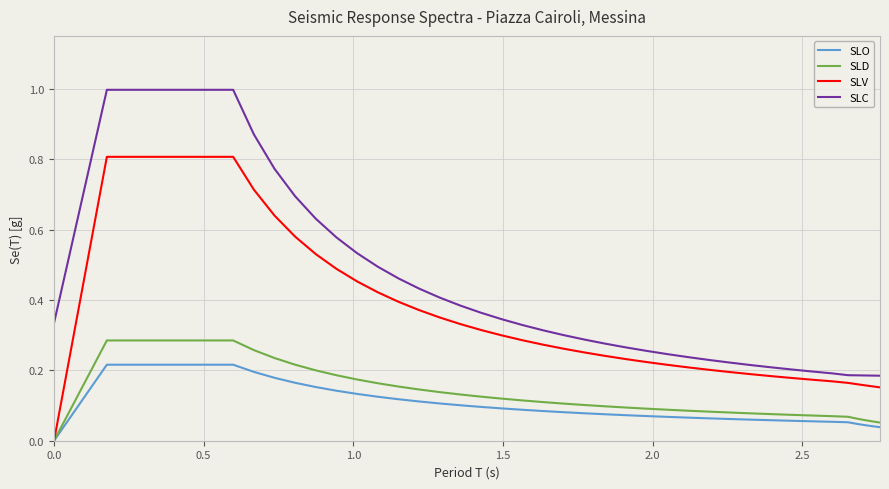

What is the greatest value displayed?

1.0